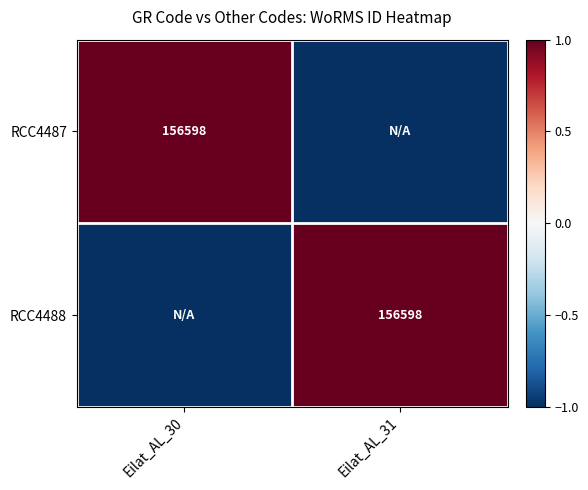

Is it true that RCC4488 equals 156598 at Eilat_AL_31?

True